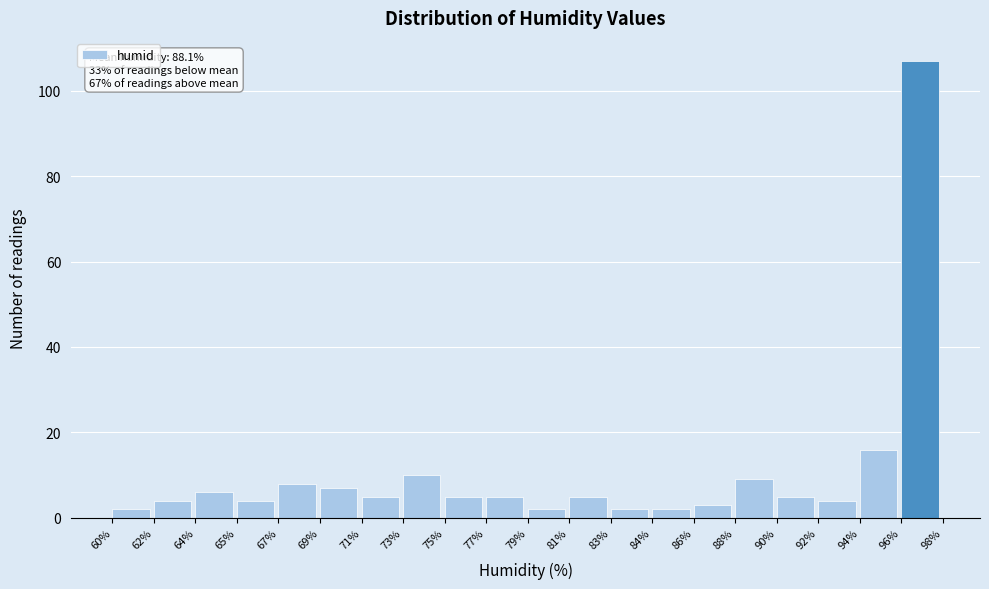

Reading left to right, what are all the values shown in this chart?

60%=2	62%=4	64%=6	65%=4	67%=8	69%=7	71%=5	73%=10	75%=5	77%=5	79%=2	81%=5	83%=2	84%=2	86%=3	88%=9	90%=5	92%=4	94%=16	96%=107